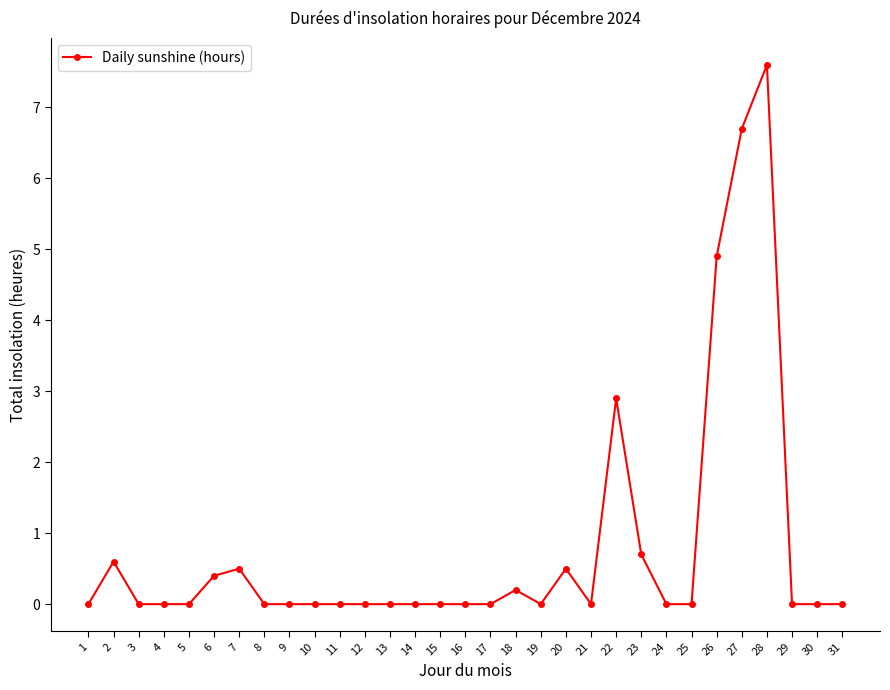

At which label is the value closest to 3?

22